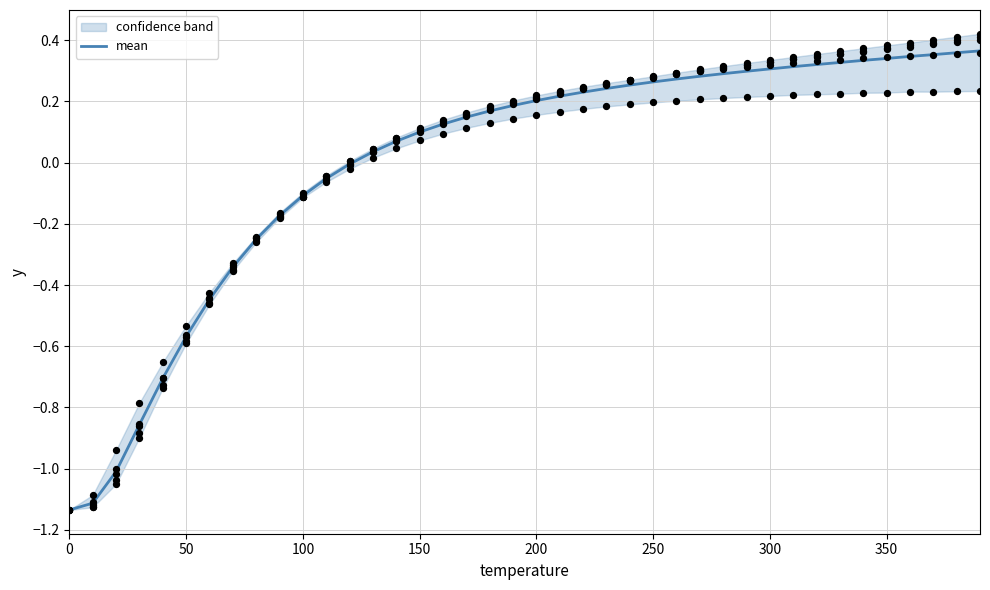

Is it true that mean equals 0.2 at 200?

True